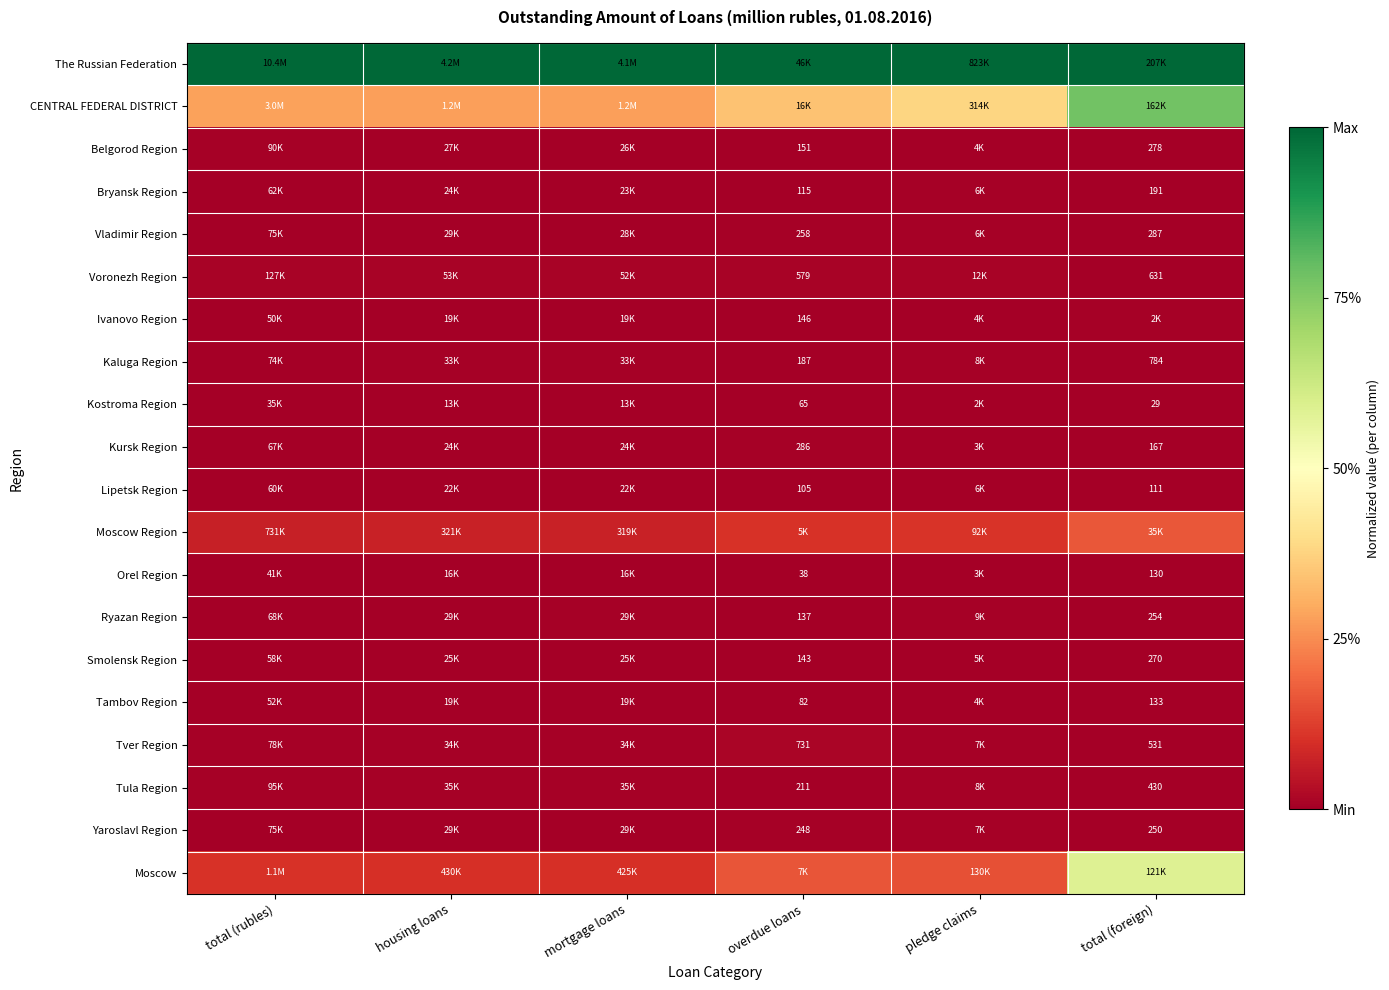

Rank the series at overdue loans from highest to lowest value.

The Russian Federation, CENTRAL FEDERAL DISTRICT, Moscow, Moscow Region, Tver Region, Voronezh Region, Kursk Region, Vladimir Region, Yaroslavl Region, Tula Region, Kaluga Region, Belgorod Region, Ivanovo Region, Smolensk Region, Ryazan Region, Bryansk Region, Lipetsk Region, Tambov Region, Kostroma Region, Orel Region